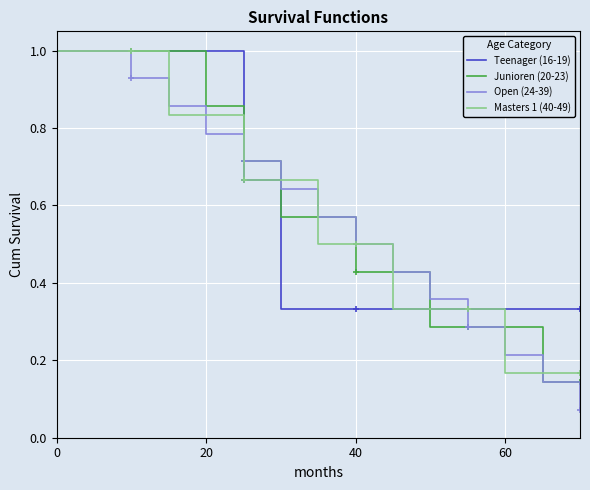

What is the maximum value for Junioren (20-23)?

1.0